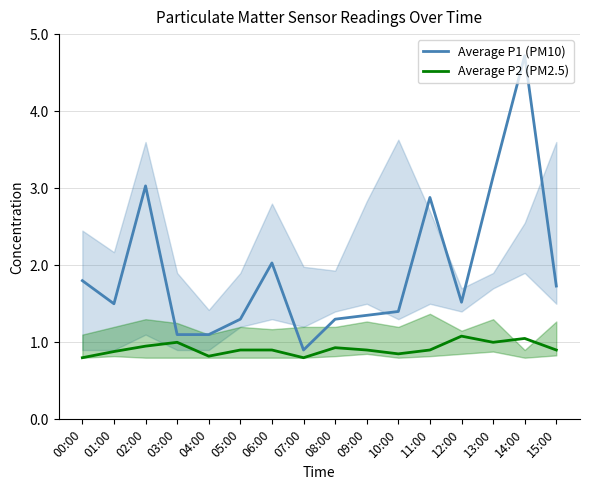

Where is the first local minimum for Average P1 (PM10)?

01:00